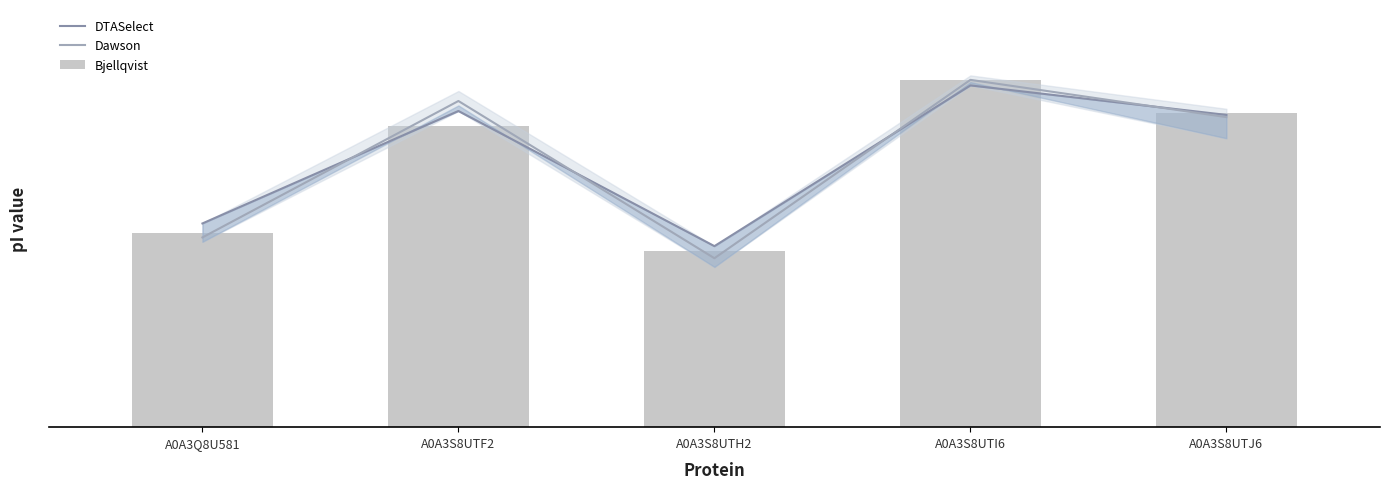

What is the difference between the maximum and minimum values in the DTASelect series?

4.2